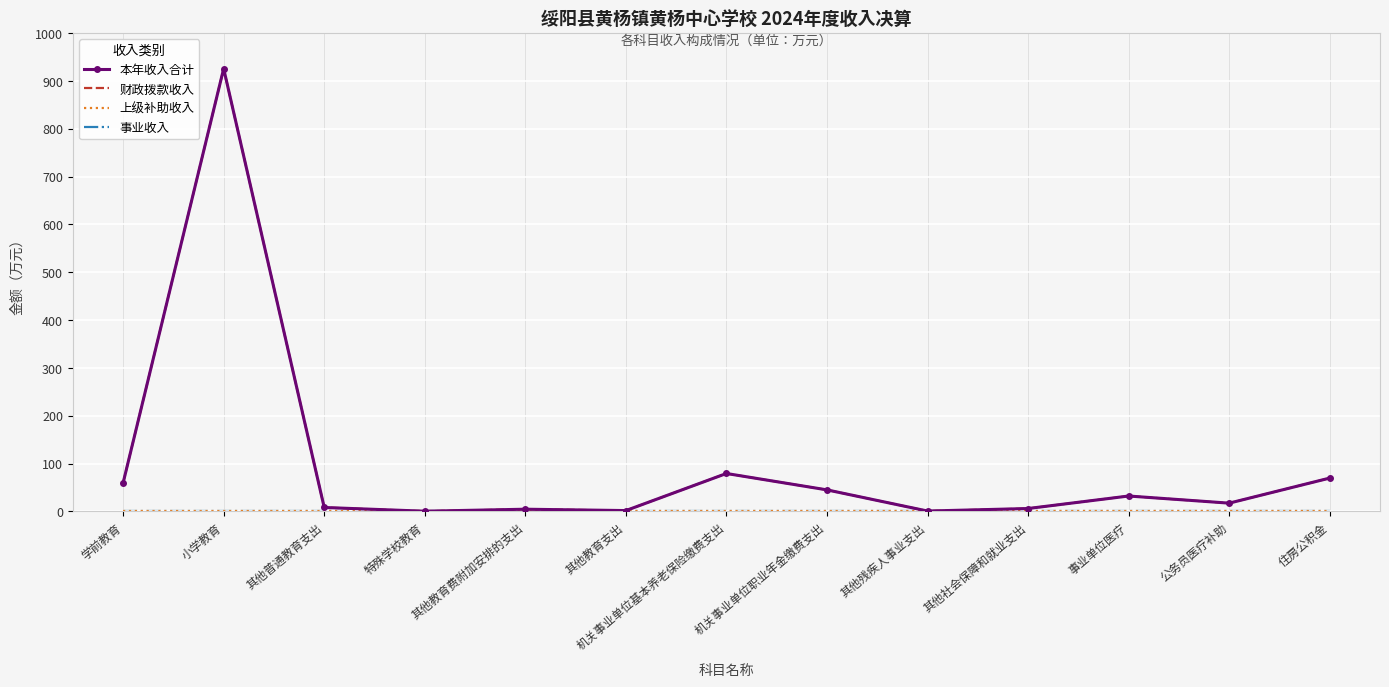

Rank the series at 机关事业单位职业年金缴费支出 from highest to lowest value.

本年收入合计, 财政拨款收入, 上级补助收入, 事业收入